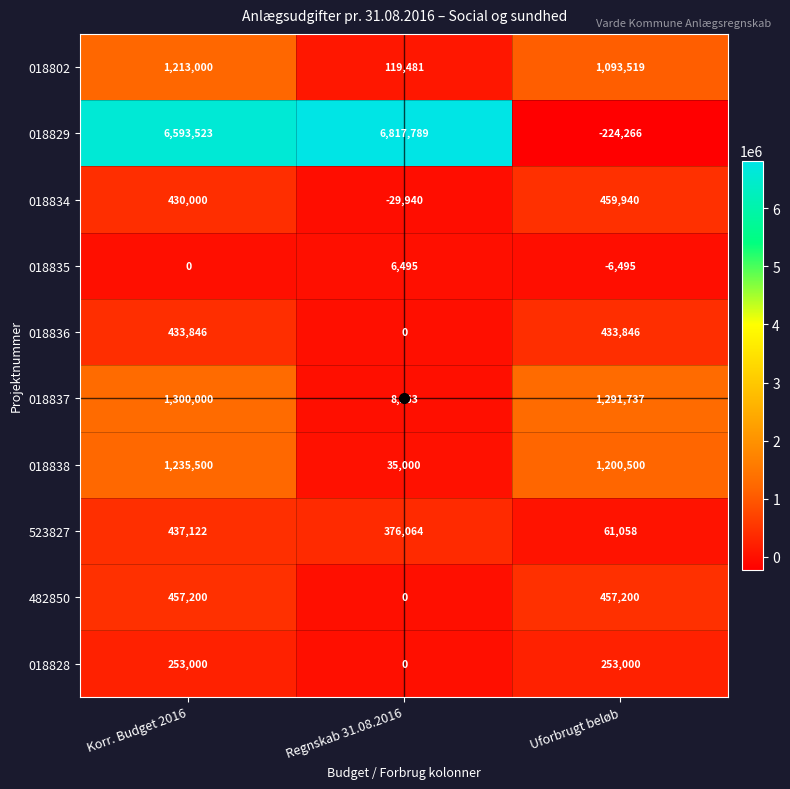

How many 523827 values are between 61058 and 437122?

3